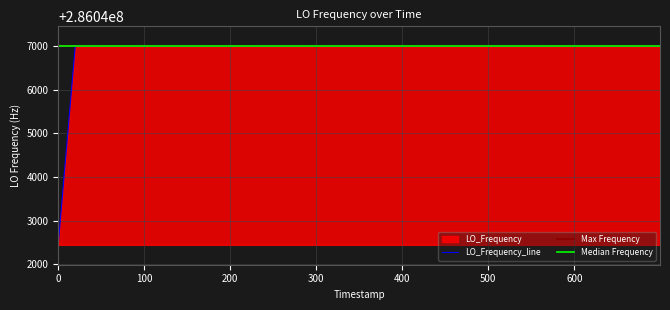

What is the minimum value for LO_Frequency_line?

286042442.5